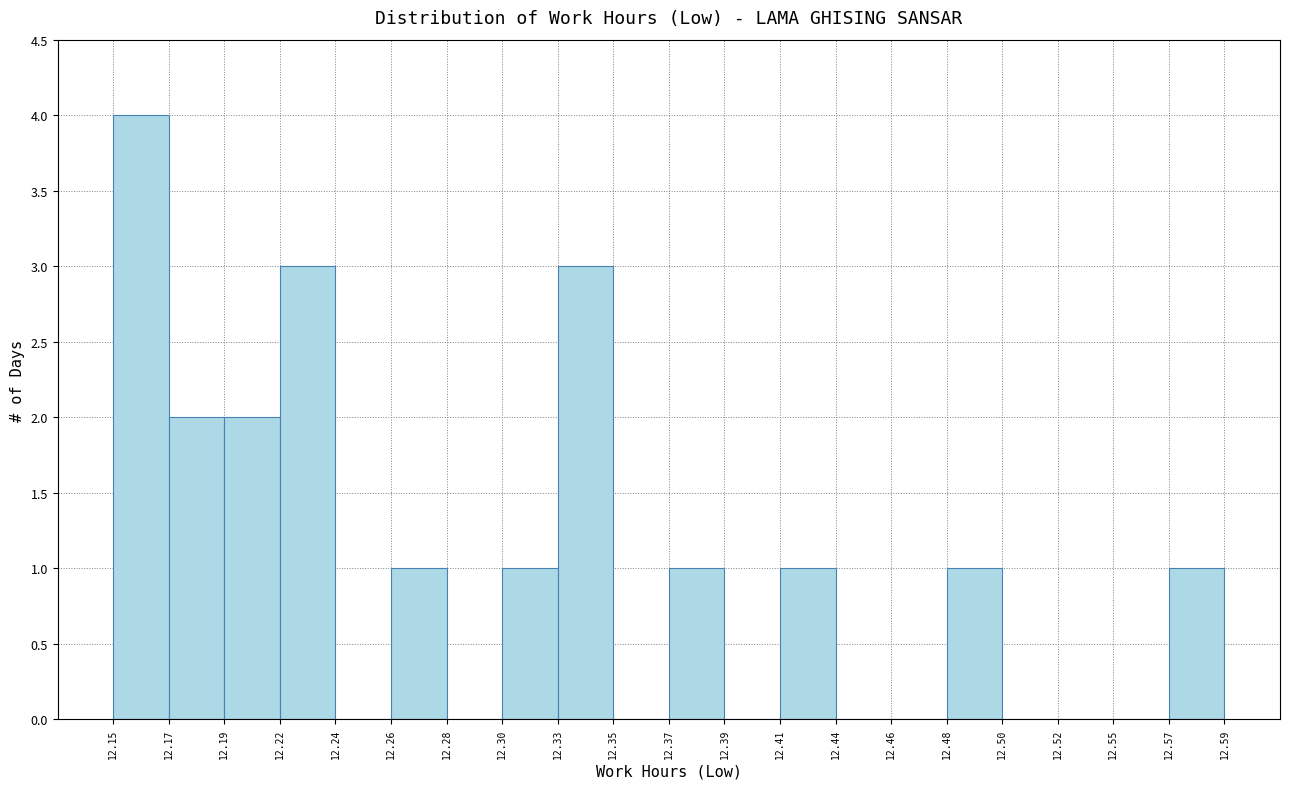

How tall is the bar that spans 12.41 to 12.44 on the x-axis? The values are not printed on the chart, so give them approximately, as read against the axis.

1